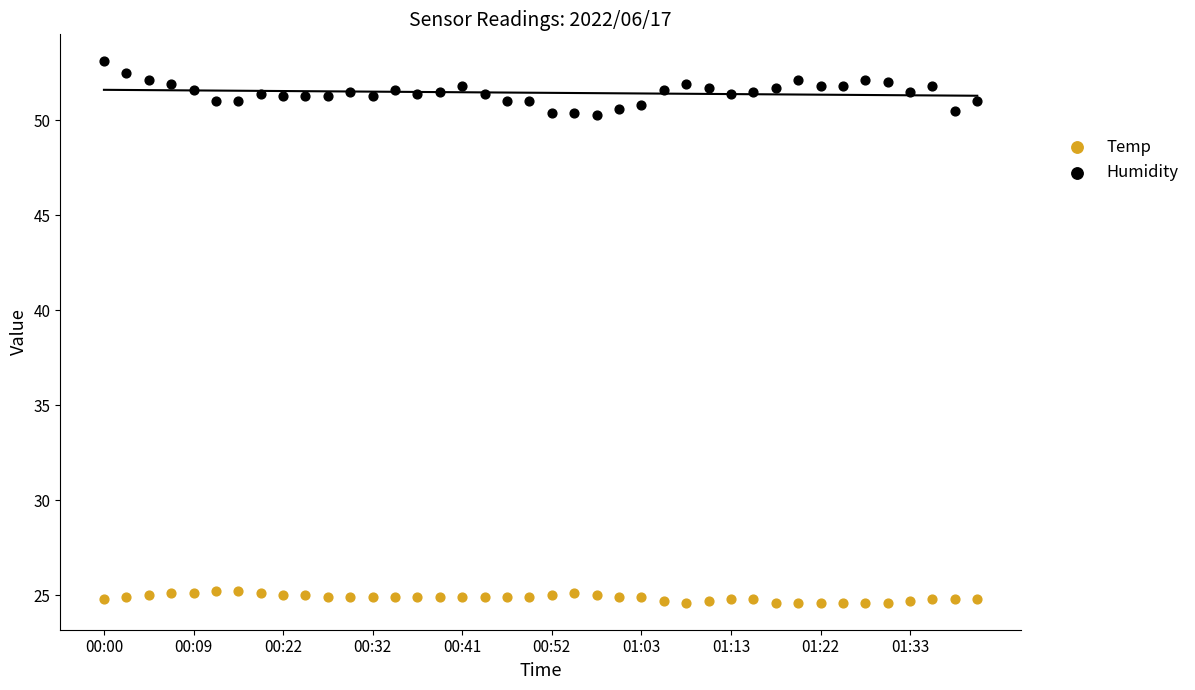

Which series contains the highest Y value?

Humidity